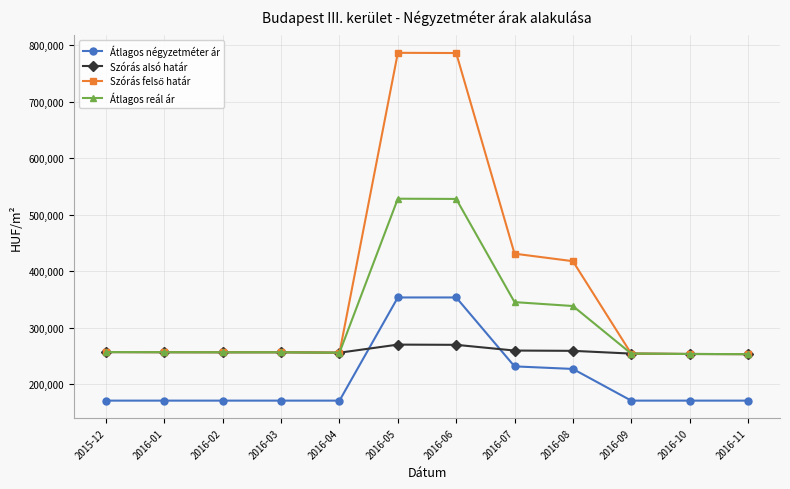

The value of Átlagos négyzetméter ár at 2016-02 is 171428. True or false?

True